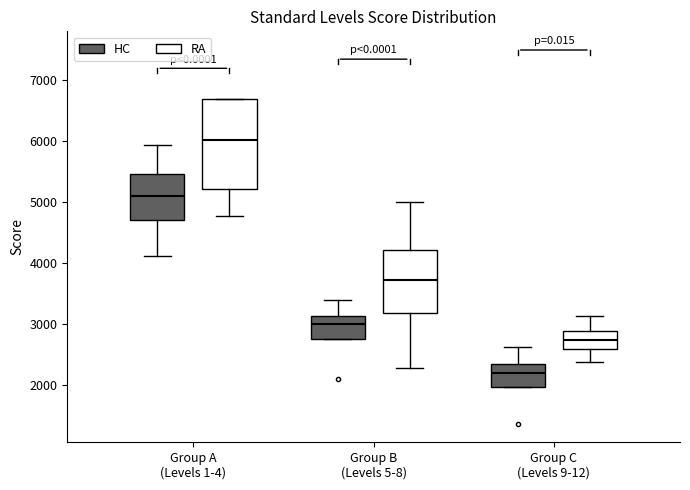

Reading left to right, read every box against the y-axis: the position of its median line, the range the box covers, and the ends of its whiskers. The values are not printed on the chart, so give them approximately, as read against the axis.

Group A (Levels 1-4) (HC): median 5100, box 4700 to 5500, whiskers 4100 to 5900
Group A (Levels 1-4) (RA): median 6000, box 5200 to 6700, whiskers 4800 to 6700
Group B (Levels 5-8) (HC): median 3000, box 2800 to 3100, whiskers 2800 to 3400
Group B (Levels 5-8) (RA): median 3700, box 3200 to 4200, whiskers 2300 to 5000
Group C (Levels 9-12) (HC): median 2200, box 2000 to 2300, whiskers 2000 to 2600
Group C (Levels 9-12) (RA): median 2700, box 2600 to 2900, whiskers 2400 to 3100